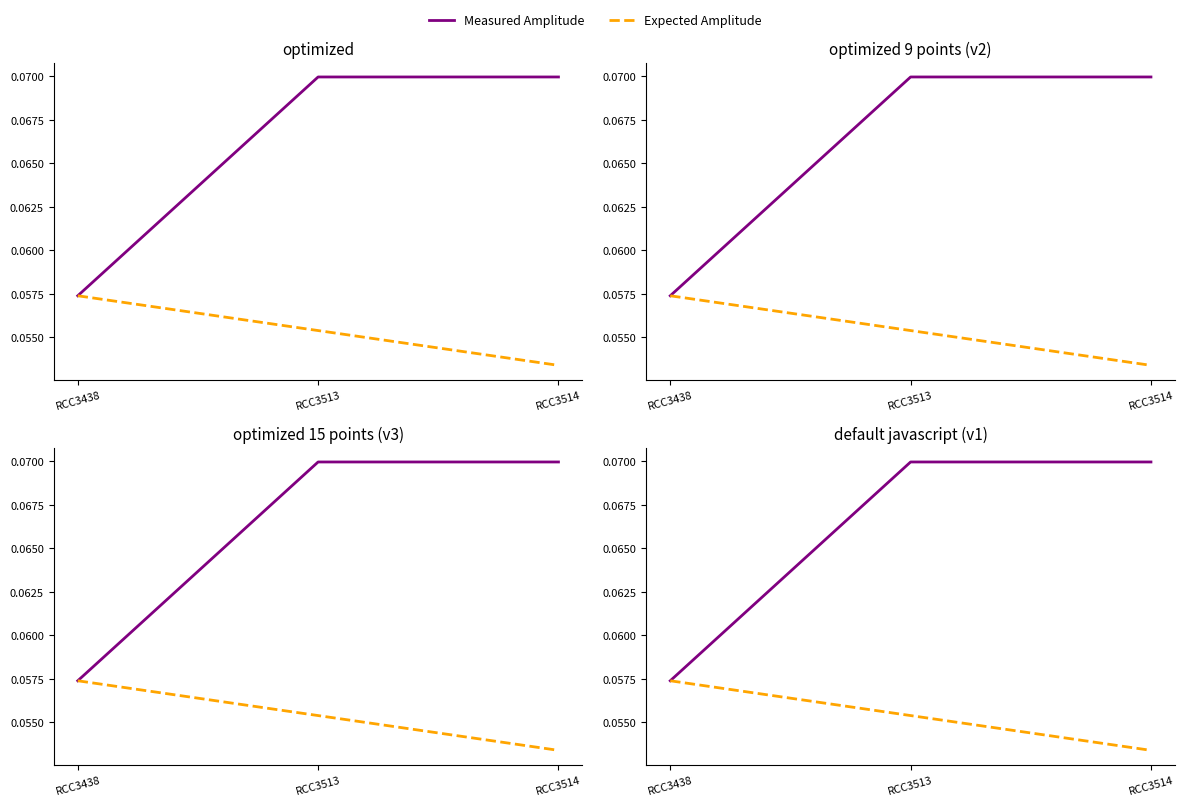

The value of Expected Amplitude at RCC3514 is 0.0. True or false?

False